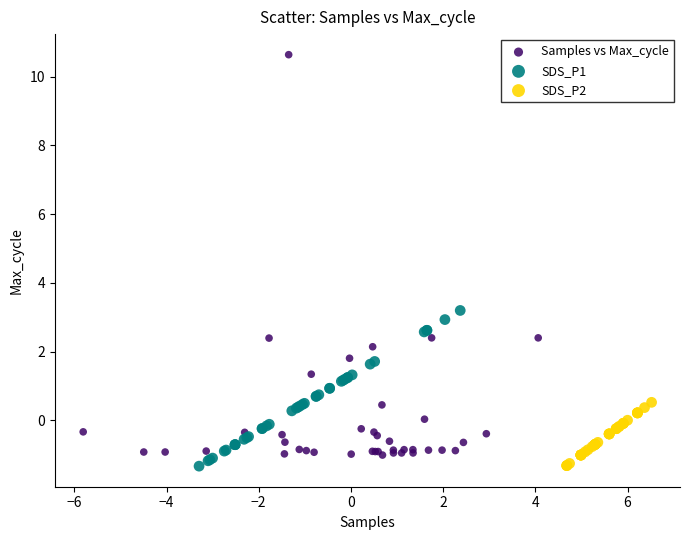

Which series contains the highest Y value?

Samples vs Max_cycle